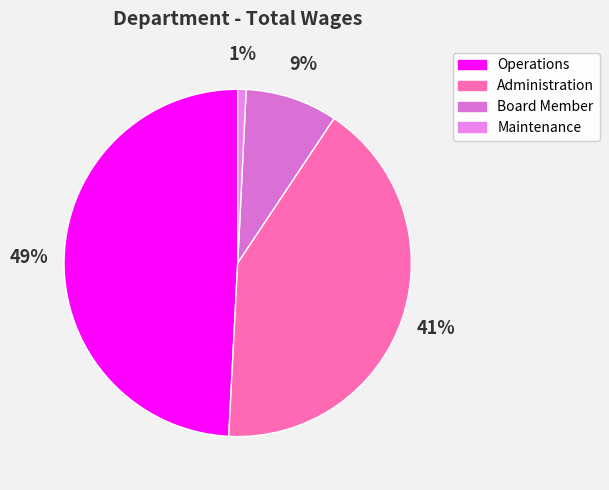

What is the ratio of the value at Operations to the value at Administration?

1.2